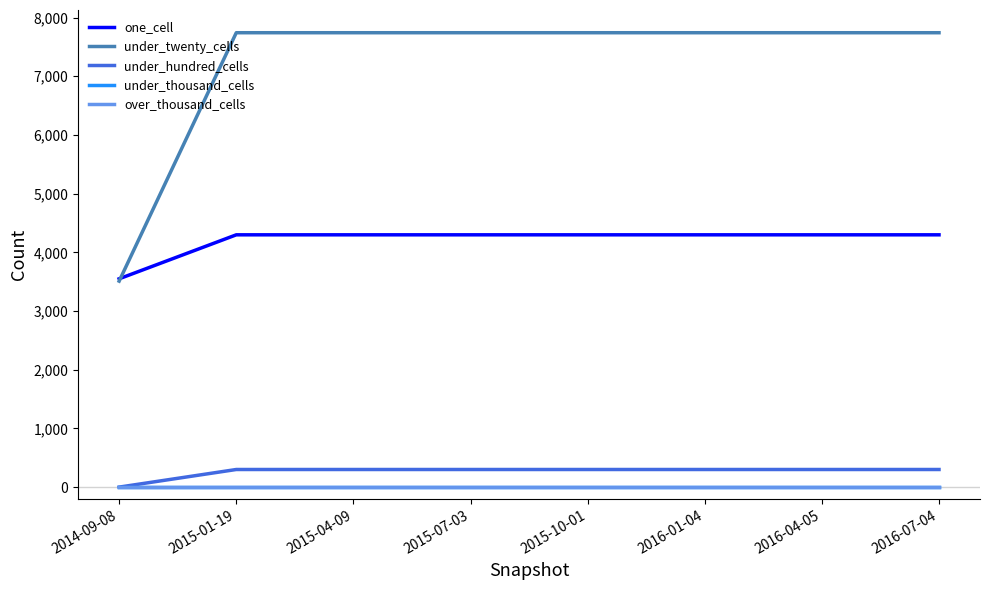

Rank the categories by one_cell value from highest to lowest.

2015-01-19, 2015-04-09, 2015-07-03, 2015-10-01, 2016-01-04, 2016-04-05, 2016-07-04, 2014-09-08